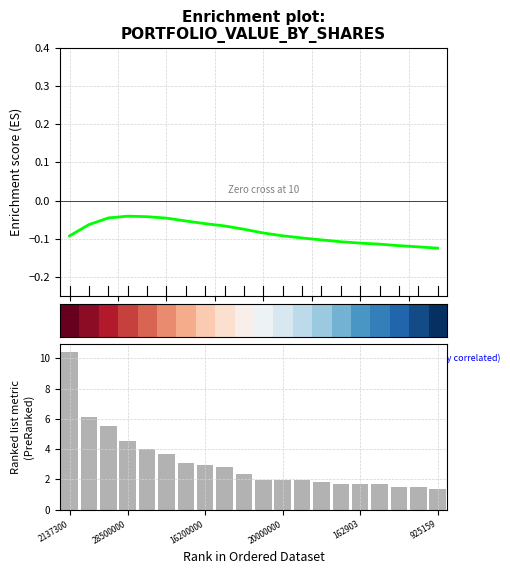

Count the number of values greater than 2.

10